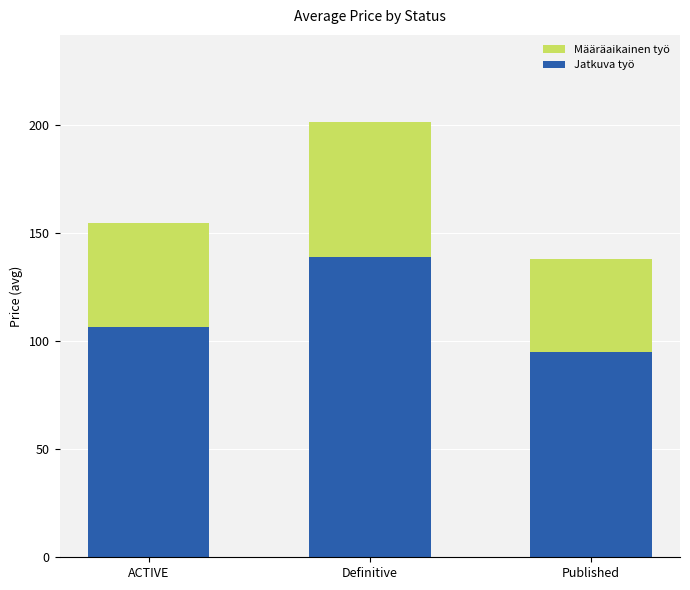

Reading right to left, list the values for the Jatkuva työ series.

95.0	138.8	106.4